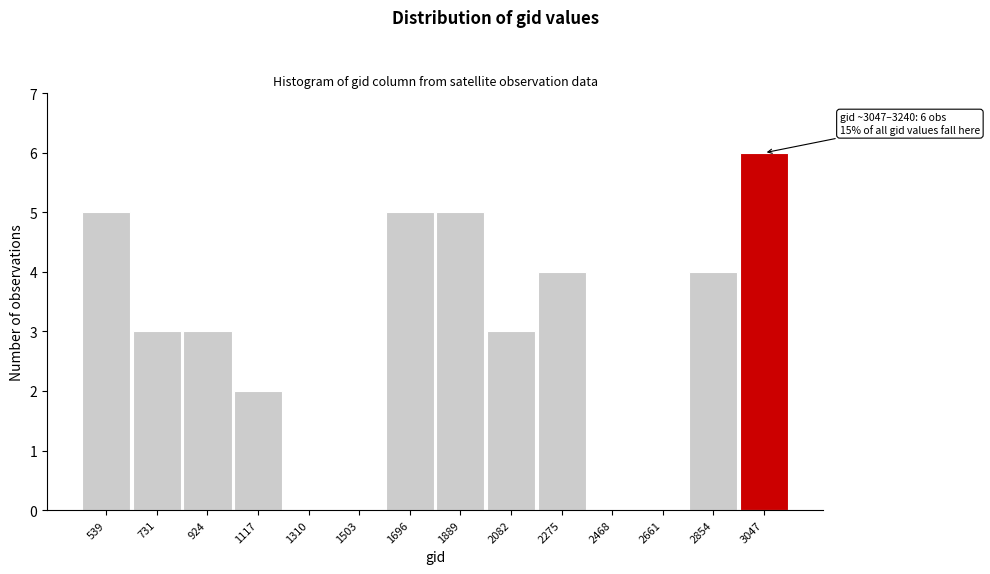

Reading left to right, extract all data points from this chart.

539=5	731=3	924=3	1117=2	1310=0	1503=0	1696=5	1889=5	2082=3	2275=4	2468=0	2661=0	2854=4	3047=6